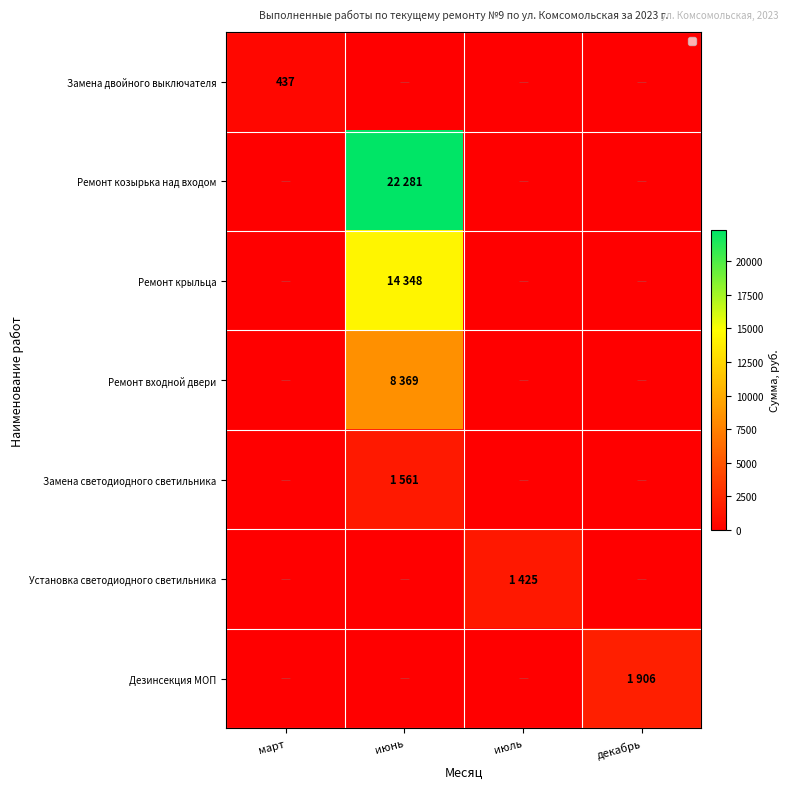

Which series has the largest total across all categories?

Ремонт козырька над входом